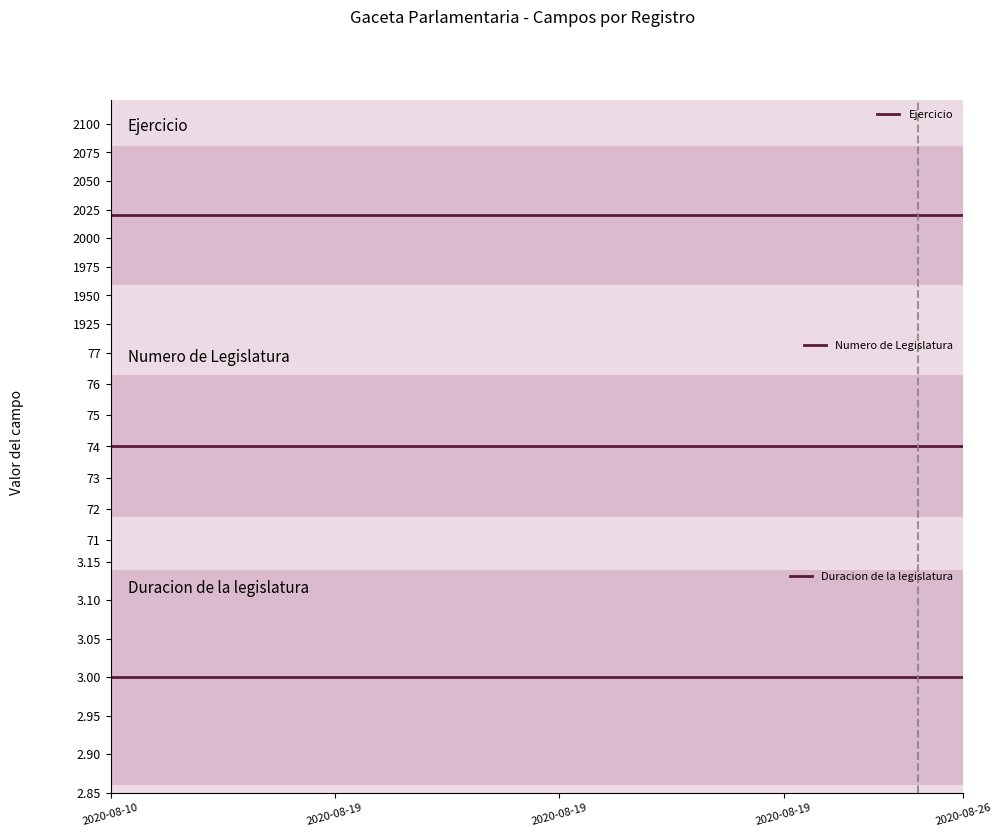

Is it true that Duracion de la legislatura equals 3 at 12?

True